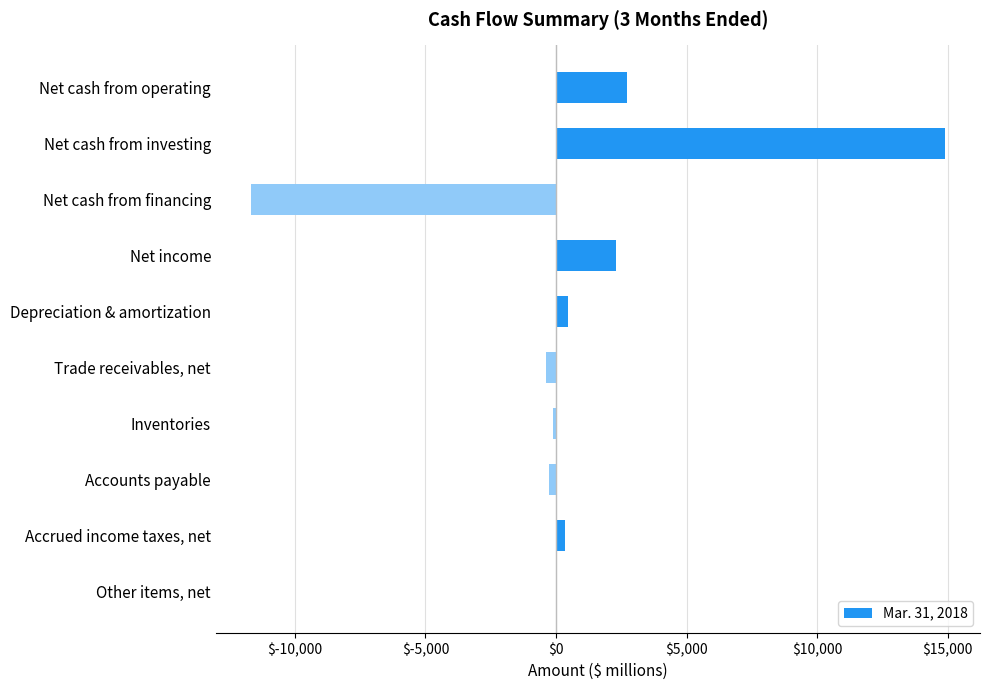

At which category does the chart reach its peak across all series?

Net cash from investing